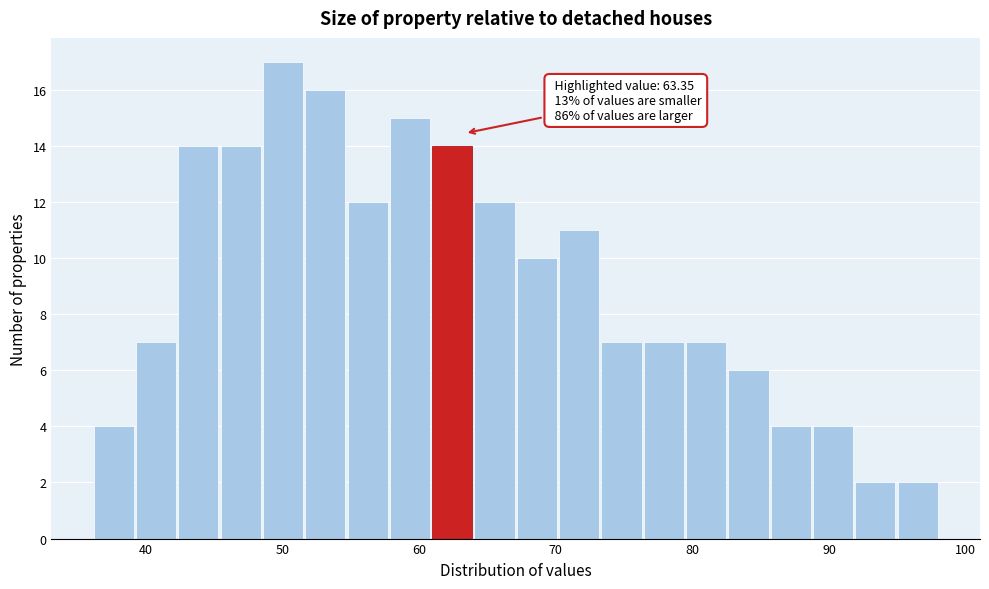

Read against the x-axis, roughly where is the centre of the tallest bar?

50